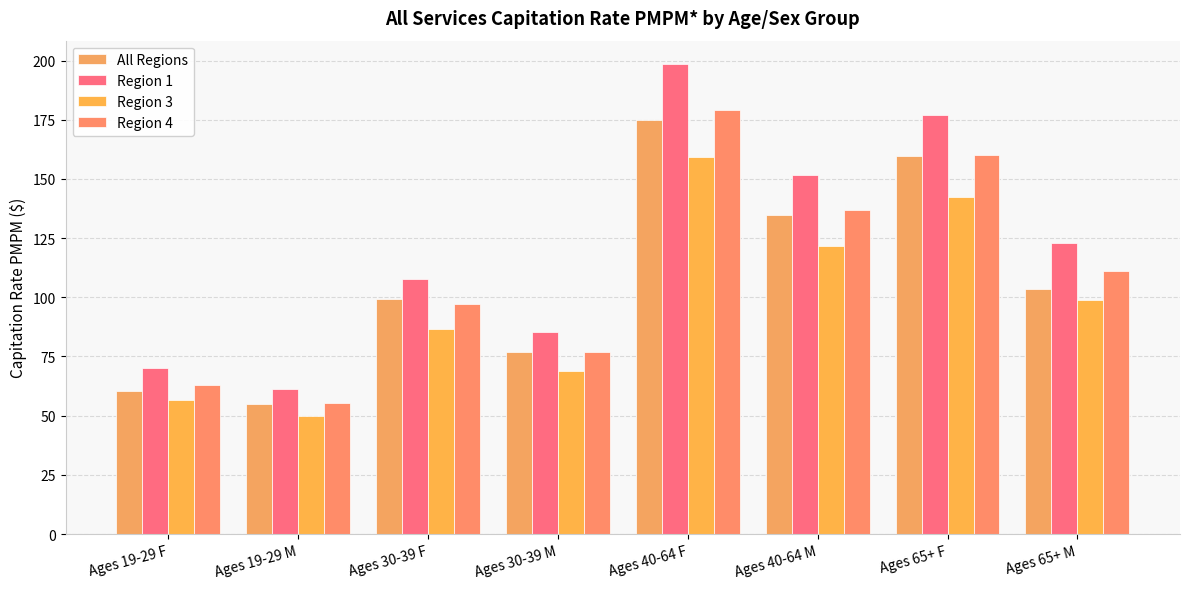

How many data points in Region 1 are less than 122?

4